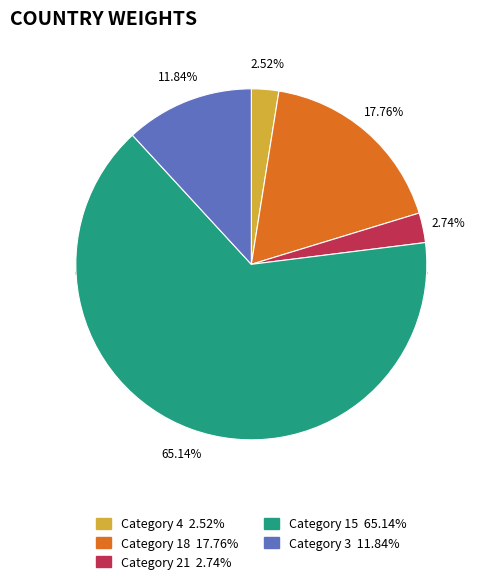

To the nearest percent, what is the difference between the largest and smallest slice percentages?

63%